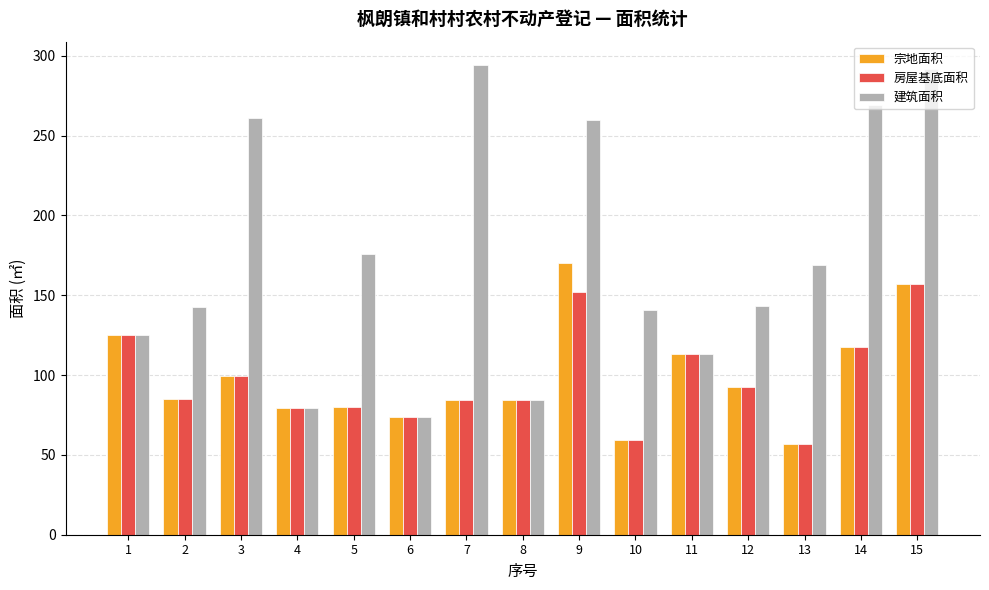

True or false: 宗地面积 has a value of 52.2 at 3.

False